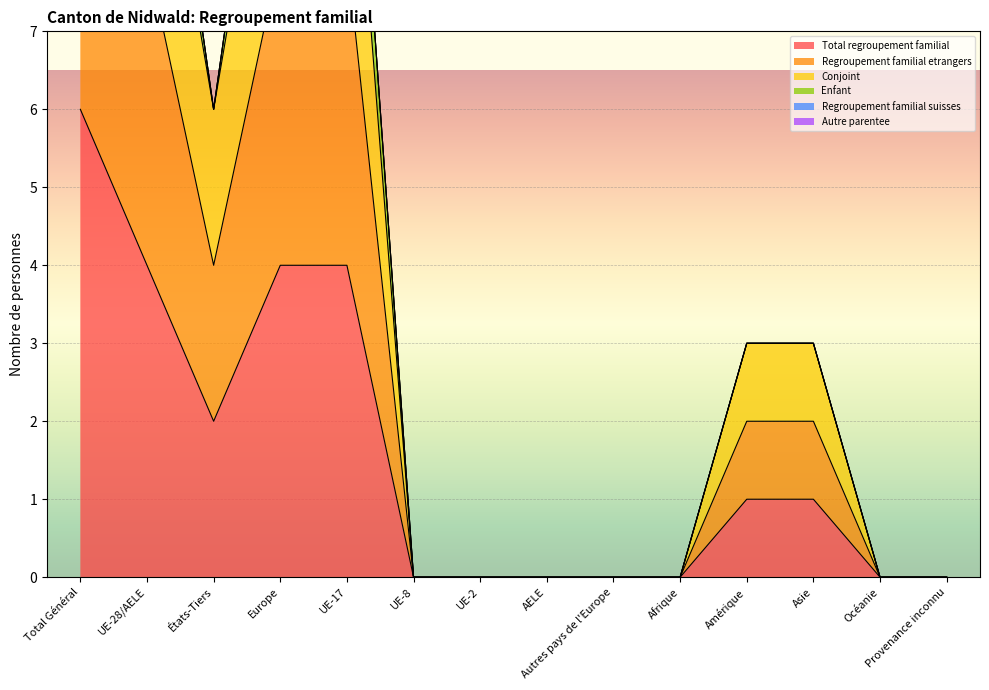

Which series has the widest spread of values?

Total regroupement familial